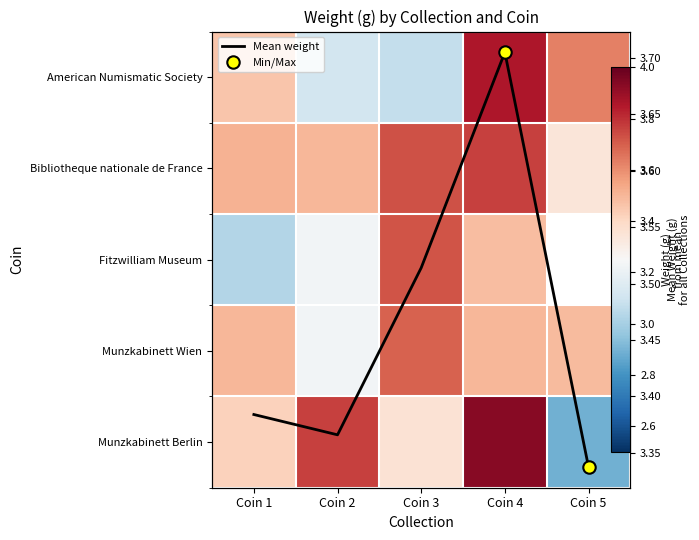

True or false: Bibliotheque nationale de France has a value of 5.4 at Coin 4.

False